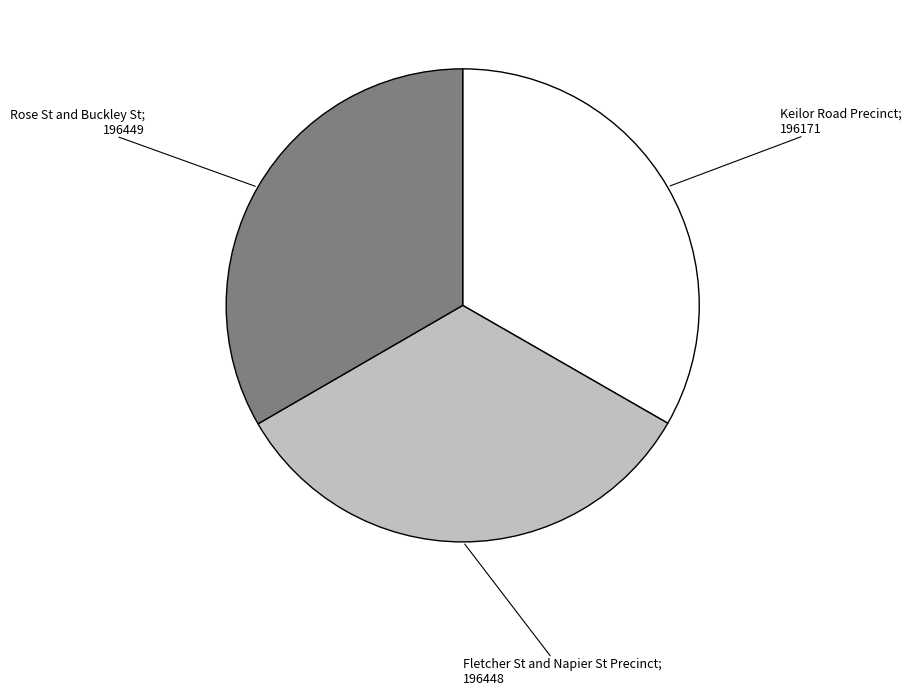

Is there a majority slice in this chart?

No